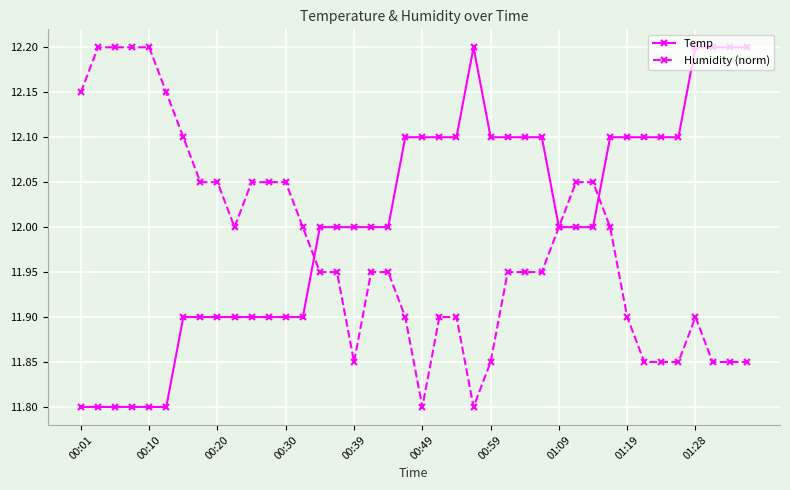

What is the value of the Temp point at the 18th from the left?

12.0